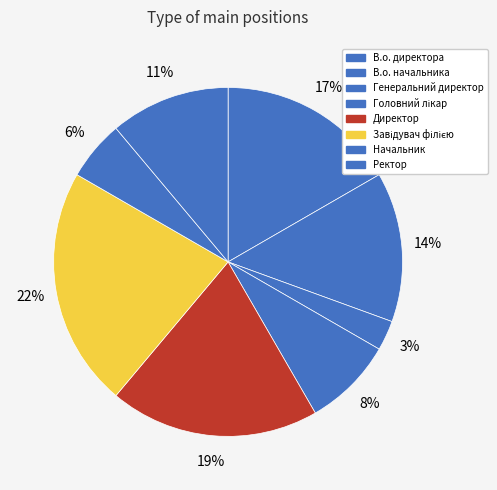

To the nearest percent, what portion does Ректор represent?

11%